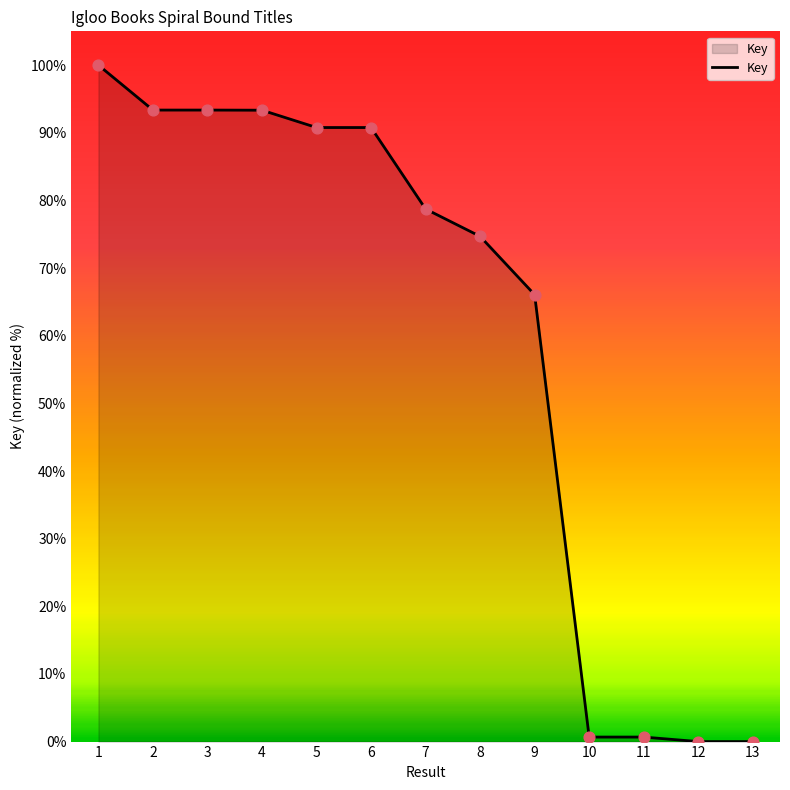

What is the change in value from 8 to 9?

-8.6